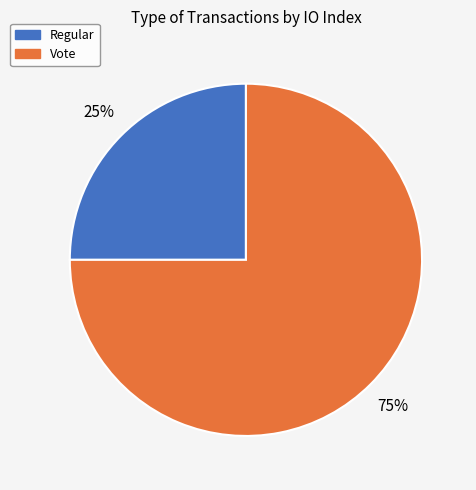

How many segments does this pie chart have?

2